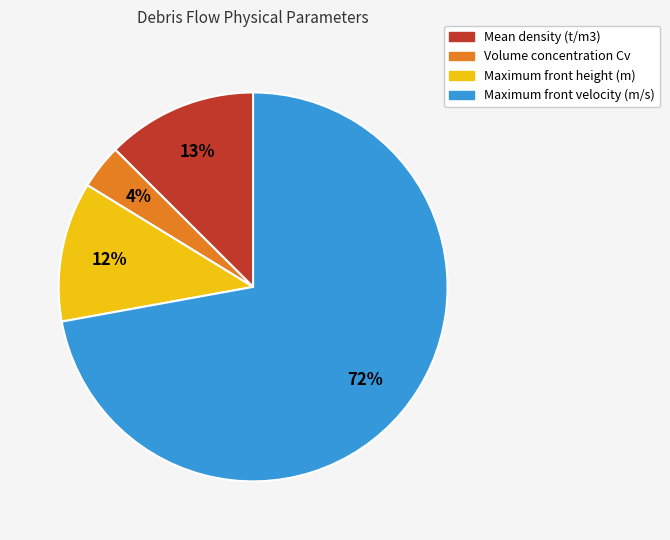

Between Mean density (t/m3) and Maximum front velocity (m/s), which is larger?

Maximum front velocity (m/s)